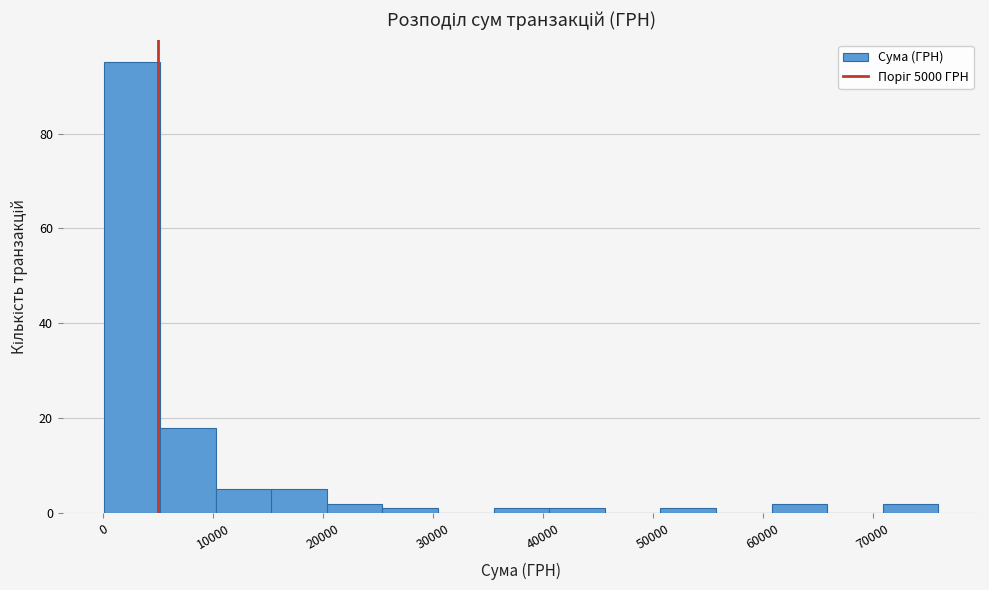

Reading left to right, transcribe this chart: for each bar, give the range it covers on the x-axis and its height. Neither the bar edges nor the heights are printed on the chart, so give them approximately, as read against the axes.

0 to 5000: 96
5000 to 10000: 18
10000 to 15000: 6
15000 to 20000: 6
20000 to 25000: 2
25000 to 30000: under 2
30000 to 36000: 0
36000 to 41000: under 2
41000 to 46000: under 2
46000 to 51000: 0
51000 to 56000: under 2
56000 to 61000: 0
61000 to 66000: 2
66000 to 71000: 0
71000 to 76000: 2